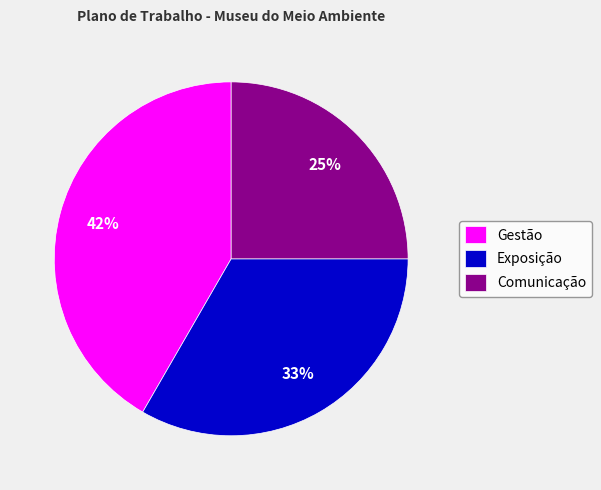

Is there any slice that represents more than half of the pie?

No